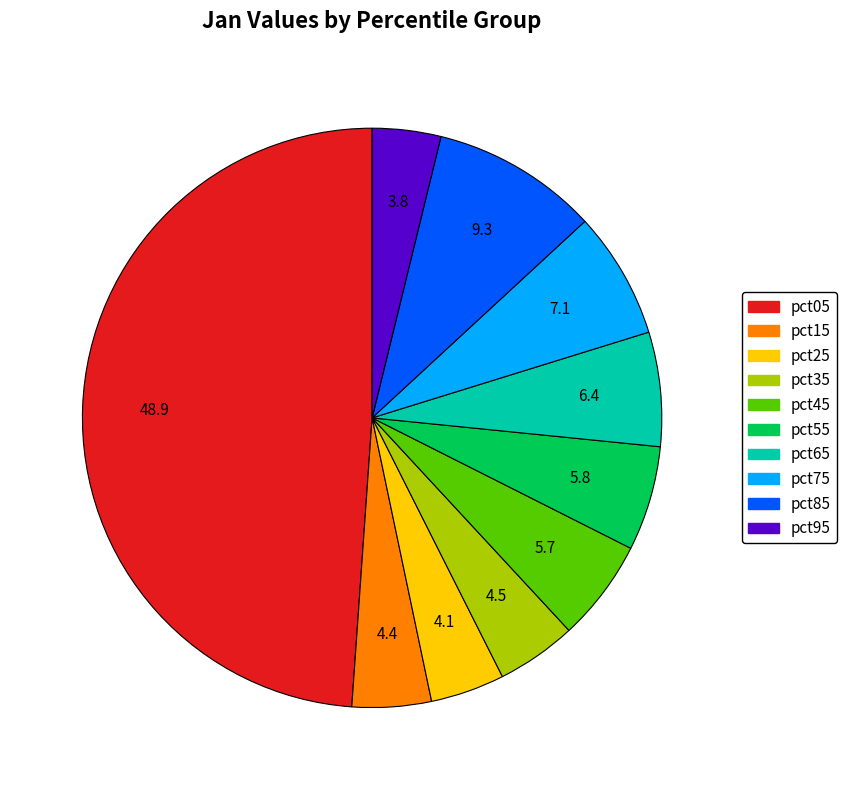

The pct55 slice represents 6% of the pie. True or false?

True